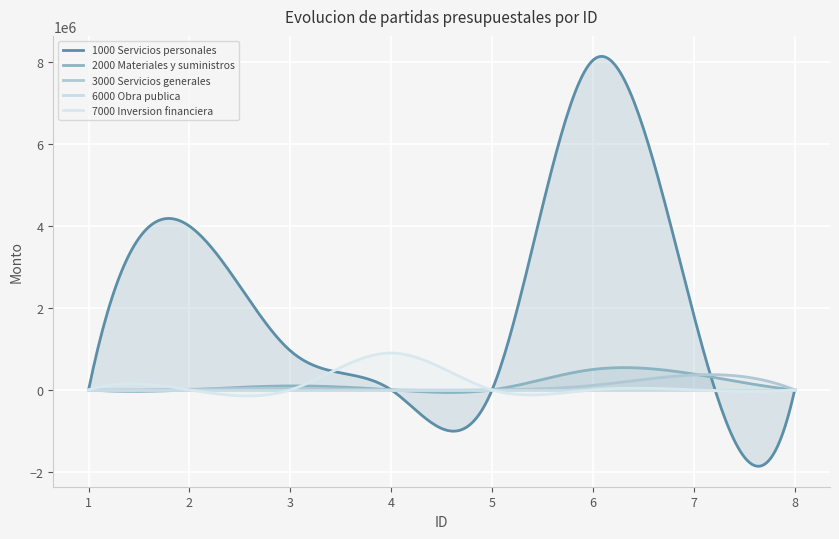

True or false: 3000 Servicios generales and 6000 Obra publica cross at least once.

False